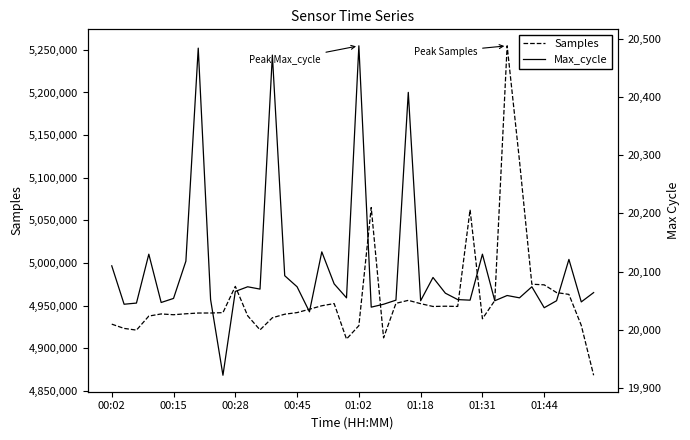

At which category is the sum across all series the highest?

32